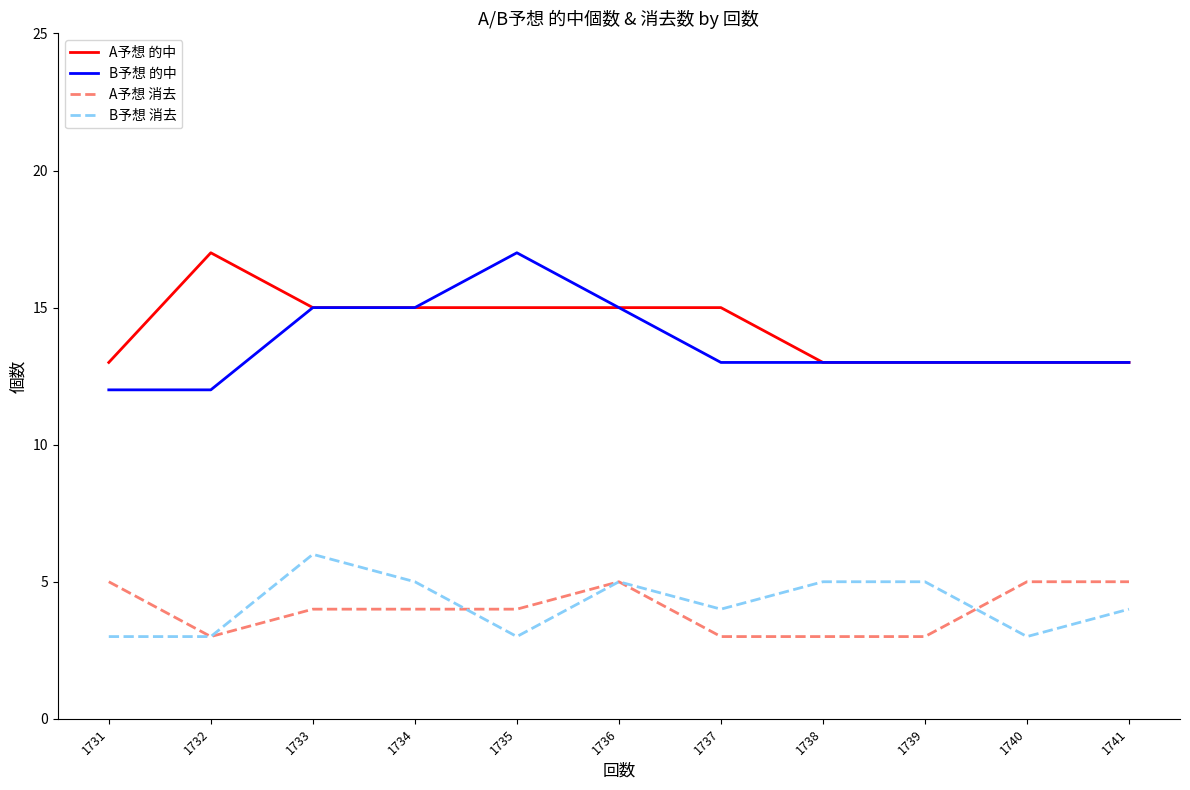

What is the spread (max minus min) of values at 1736?

10